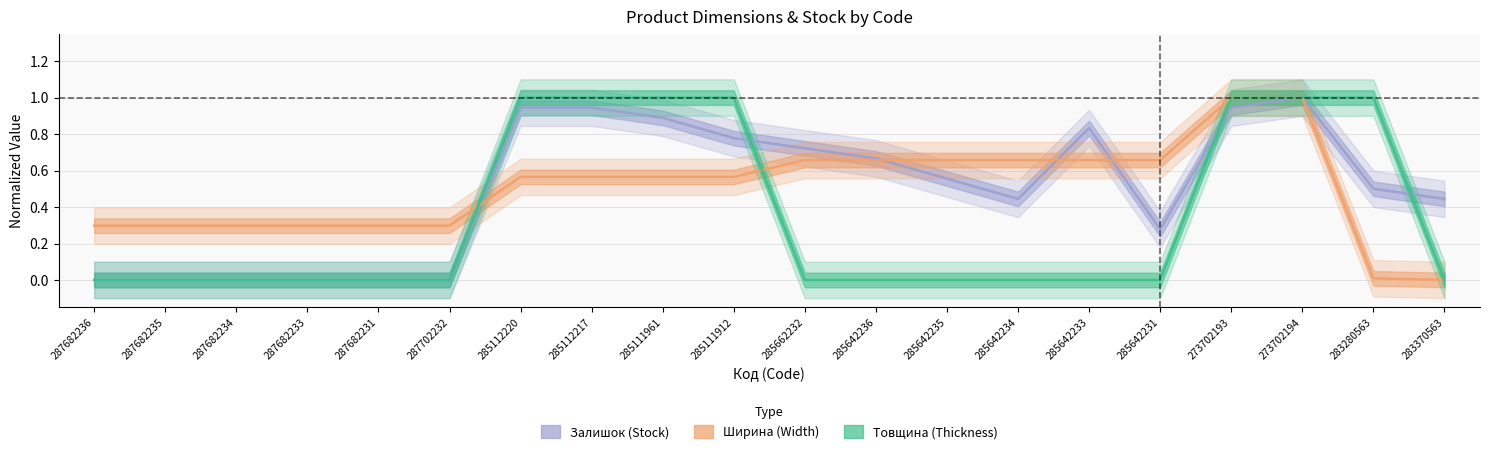

Which series changed the most between 287682235 and 285642231?

Ширина